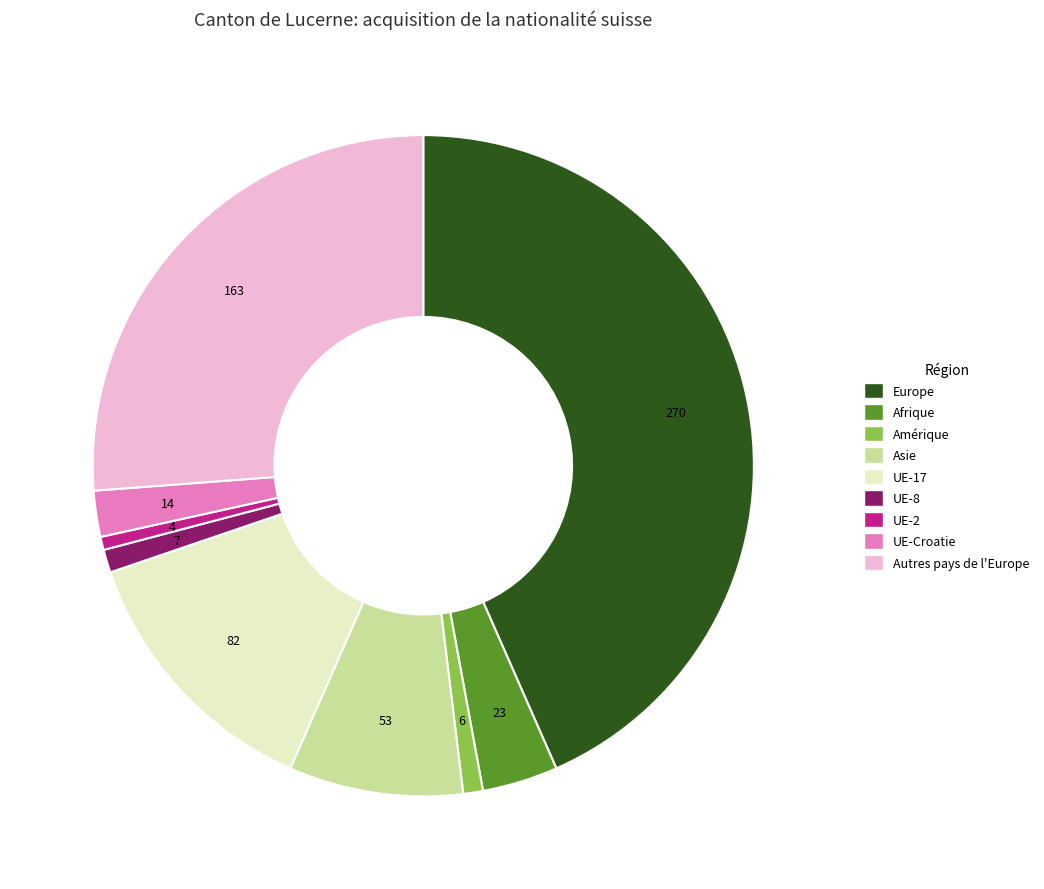

True or false: Europe accounts for 43% of the total.

True